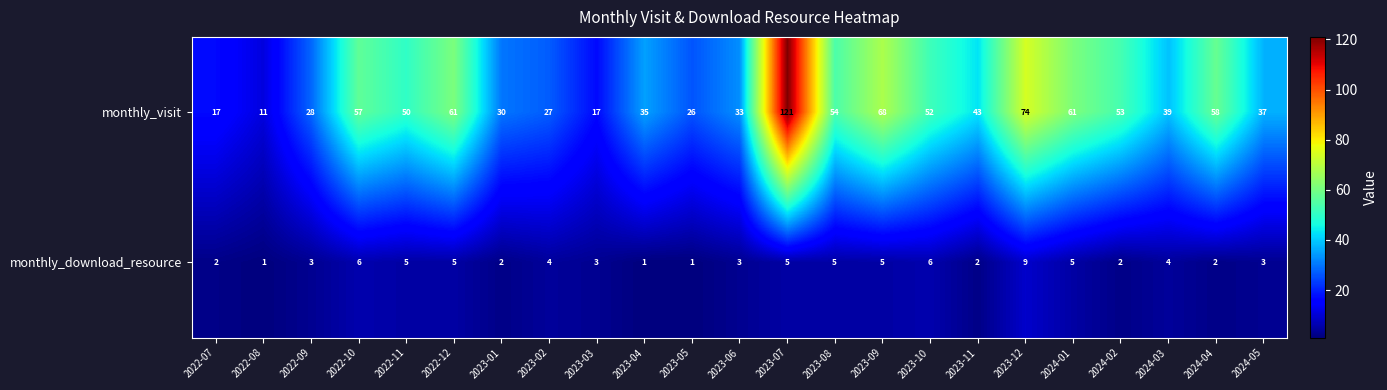

Between 2023-07 and 2024-04, which series saw the biggest shift?

monthly_visit